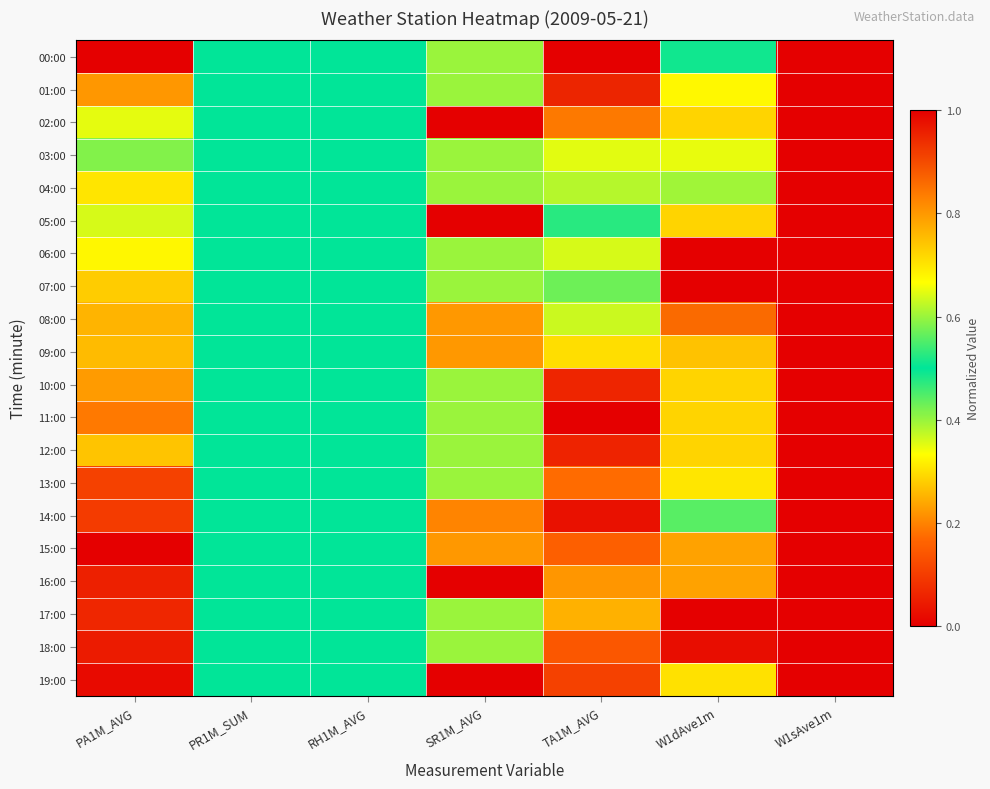

List the series in order of their peak value, lowest first.

14:00, 17:00, 18:00, 04:00, 03:00, 13:00, 10:00, 11:00, 12:00, 09:00, 15:00, 02:00, 08:00, 01:00, 00:00, 05:00, 06:00, 07:00, 16:00, 19:00